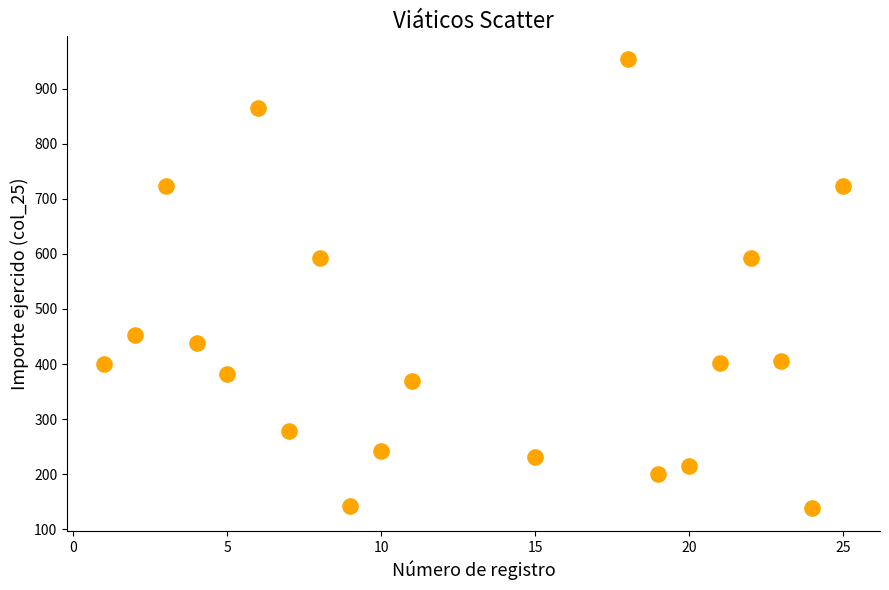

What is the range of Y values (max minus min)?

816.0